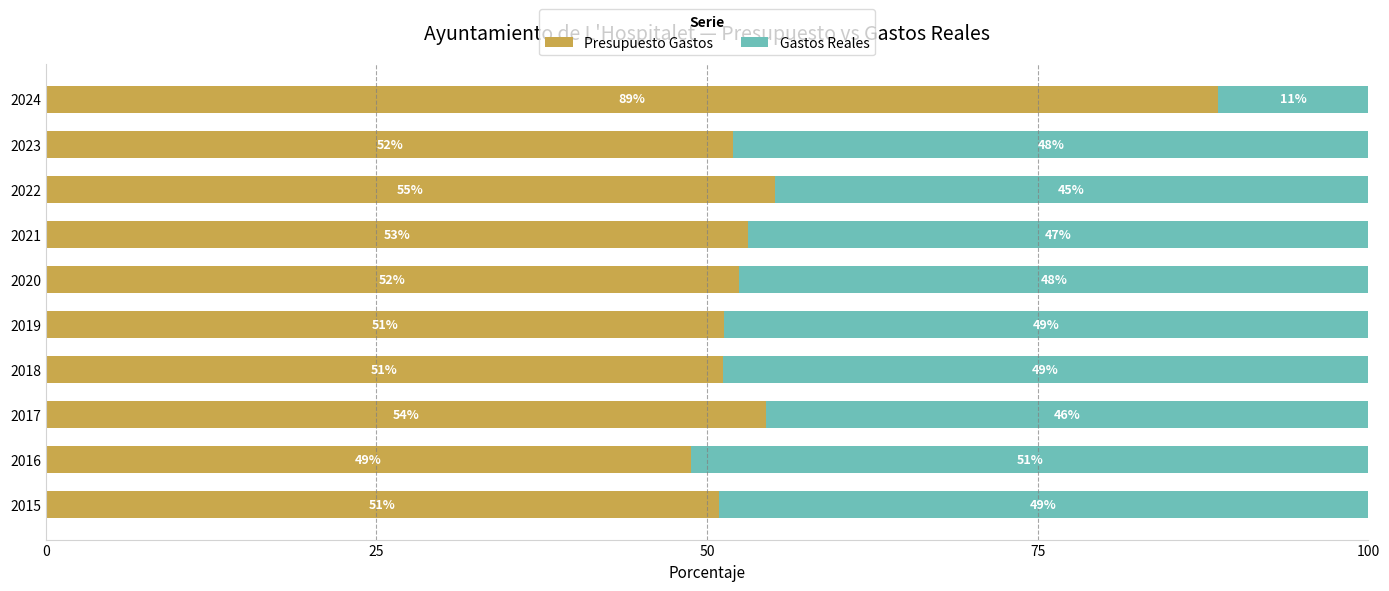

How many values in the Presupuesto Gastos series are below 52?

5